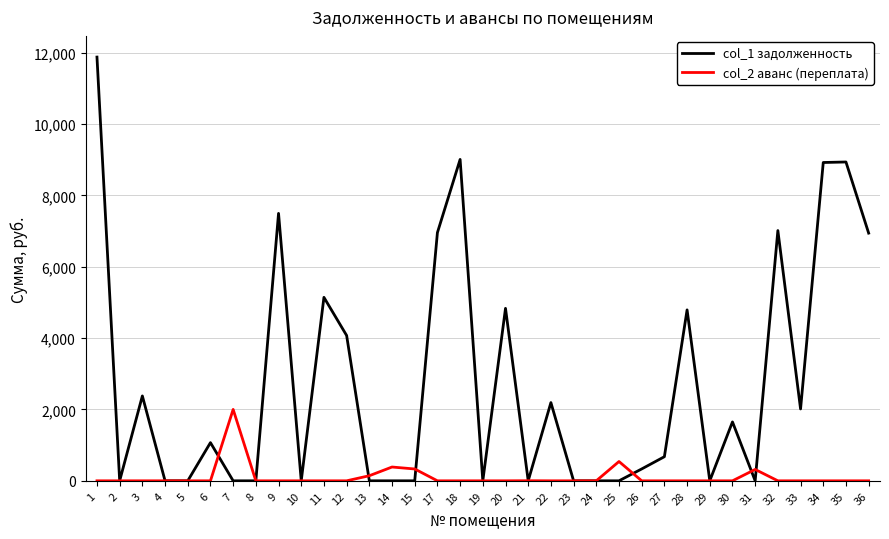

Read the col_1 задолженность value at 32.

7012.5